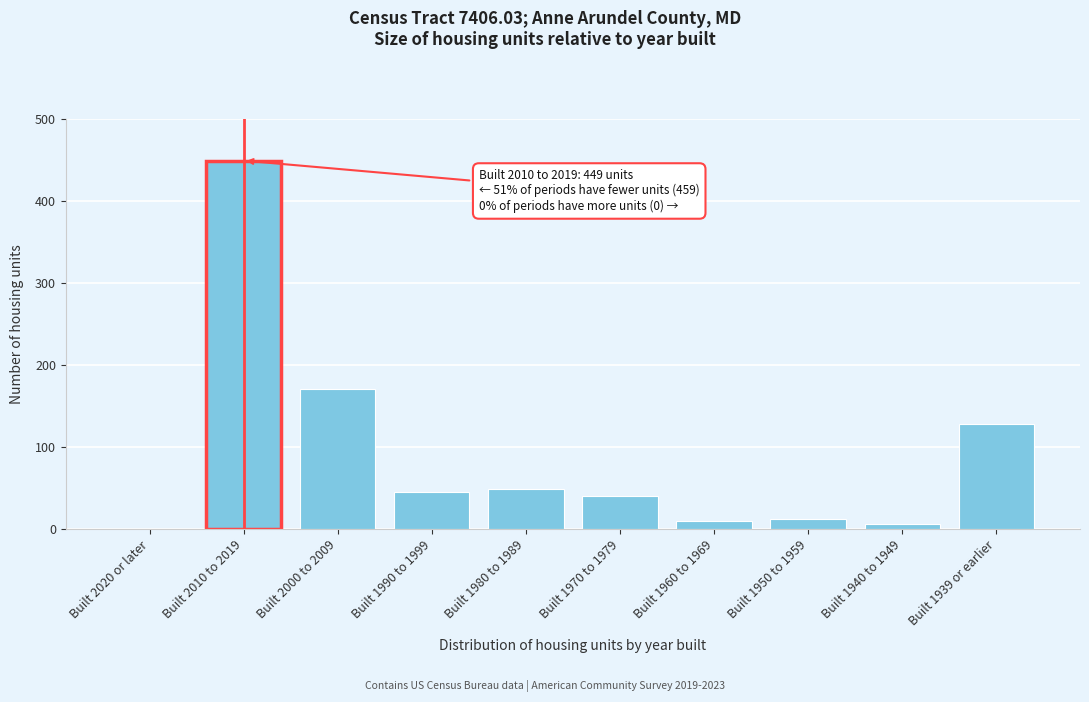

Reading right to left, extract all data points from this chart.

Built 1939 or earlier=128	Built 1940 to 1949=6	Built 1950 to 1959=12	Built 1960 to 1969=10	Built 1970 to 1979=40	Built 1980 to 1989=48	Built 1990 to 1999=45	Built 2000 to 2009=170	Built 2010 to 2019=449	Built 2020 or later=0